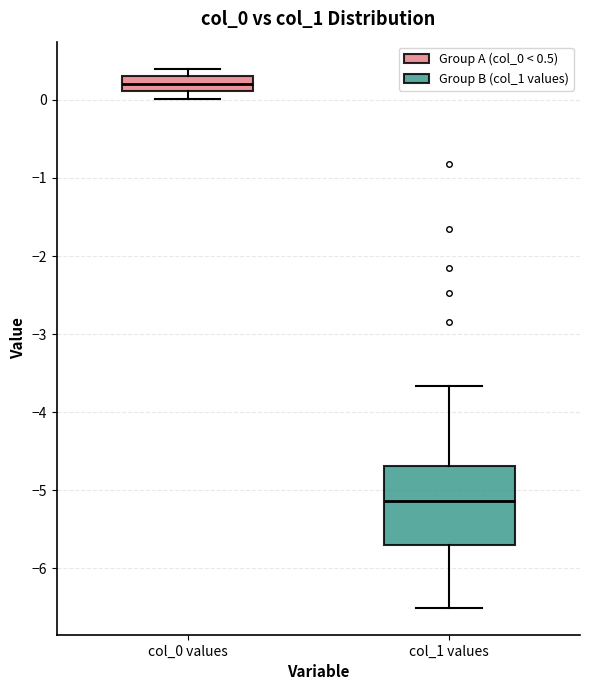

Reading left to right, read every box against the y-axis: the position of its median line, the range the box covers, and the ends of its whiskers. The values are not printed on the chart, so give them approximately, as read against the axis.

col_0 values: median 0.2, box 0.1 to 0.3, whiskers 0.0 to 0.4
col_1 values: median -5.1, box -5.7 to -4.7, whiskers -6.5 to -3.7